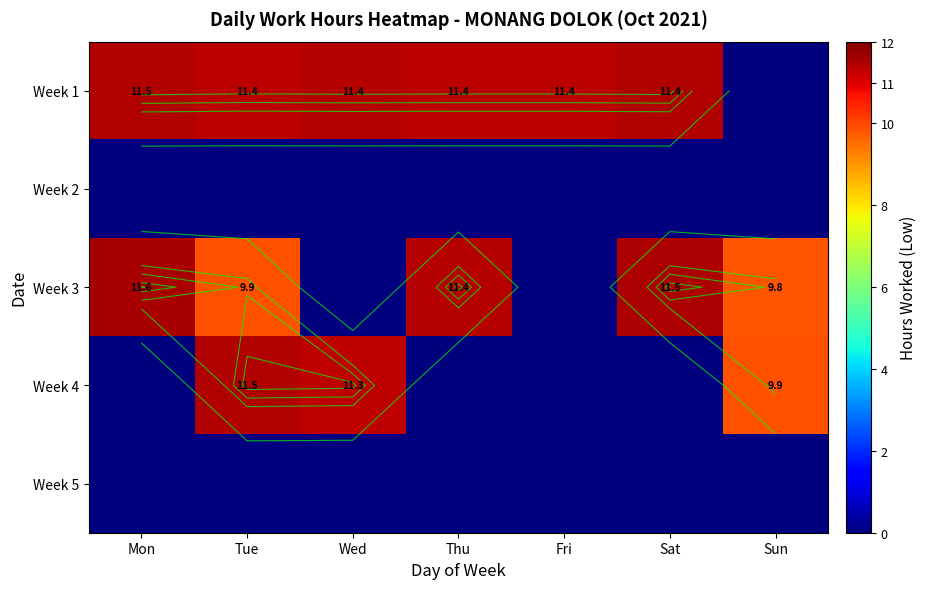

What is the difference between the maximum and minimum values in the Week 1 series?

11.5